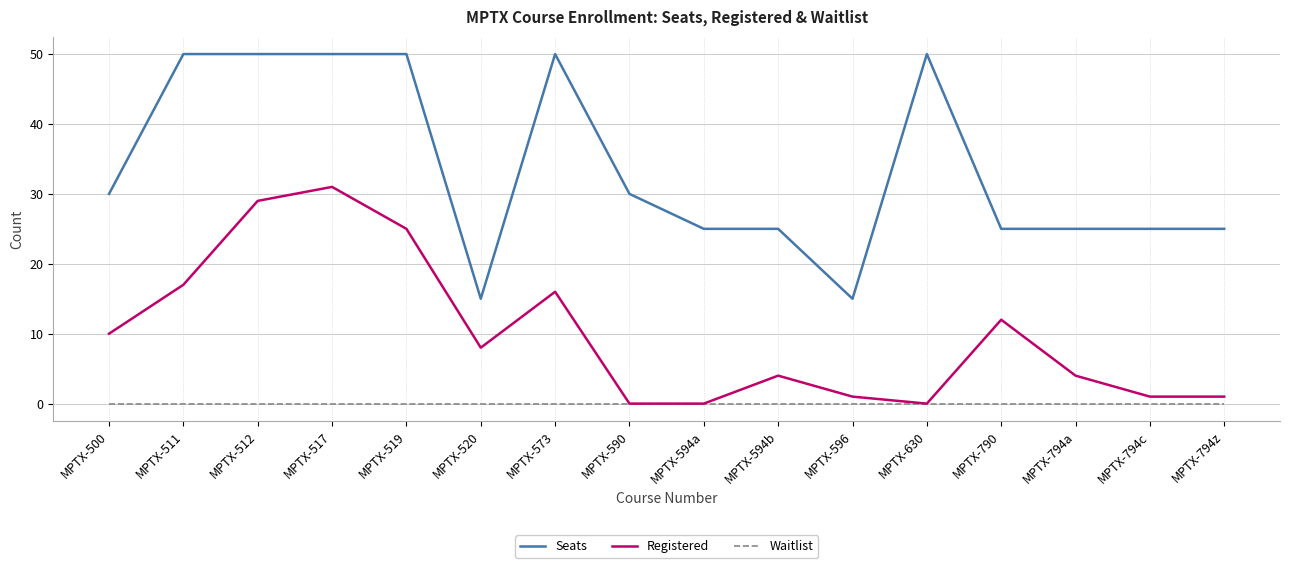

Reading left to right, extract all data points from this chart.

Seats: 30	50	50	50	50	15	50	30	25	25	15	50	25	25	25	25
Registered: 10	17	29	31	25	8	16	0	0	4	1	0	12	4	1	1
Waitlist: 0	0	0	0	0	0	0	0	0	0	0	0	0	0	0	0